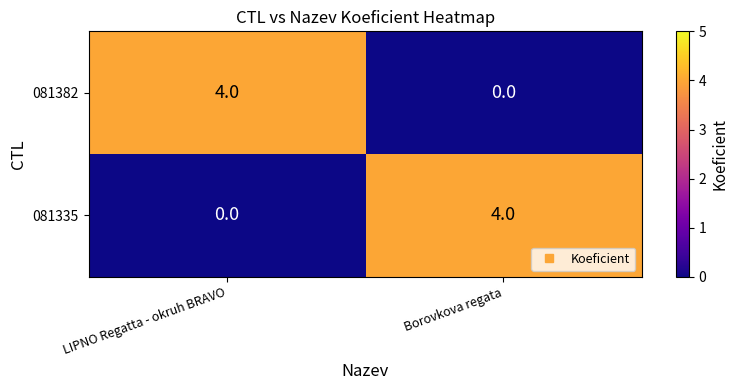

Read the 081382 value at LIPNO Regatta - okruh BRAVO.

4